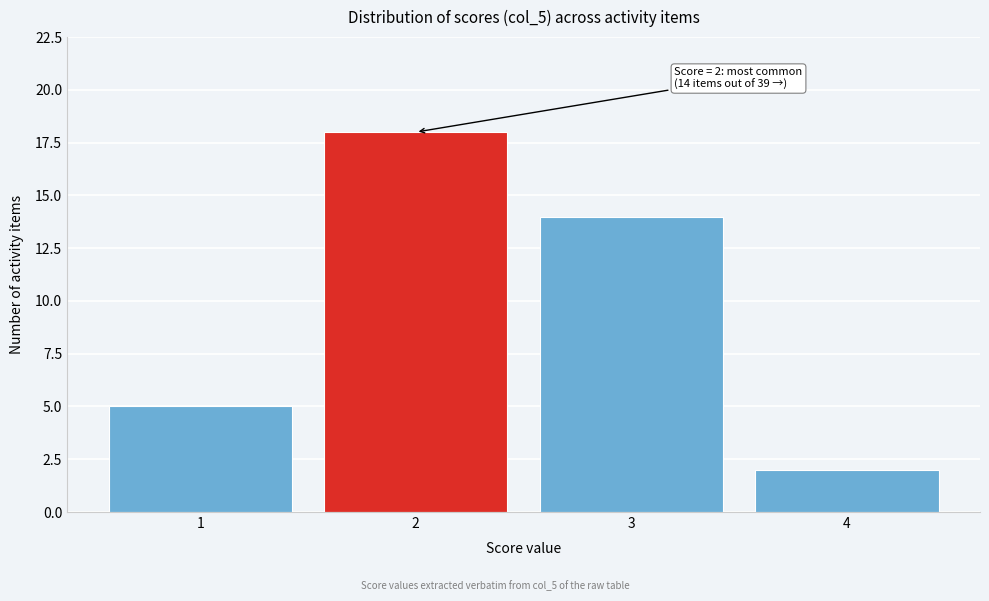

Reading left to right, what are all the values shown in this chart?

1=5	2=18	3=14	4=2